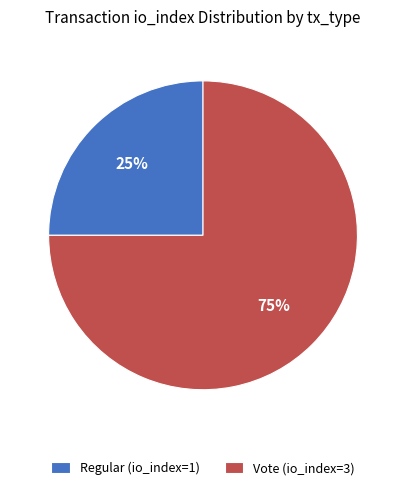

Is the sum of Vote (io_index=3) and Regular (io_index=1) greater than half?

Yes